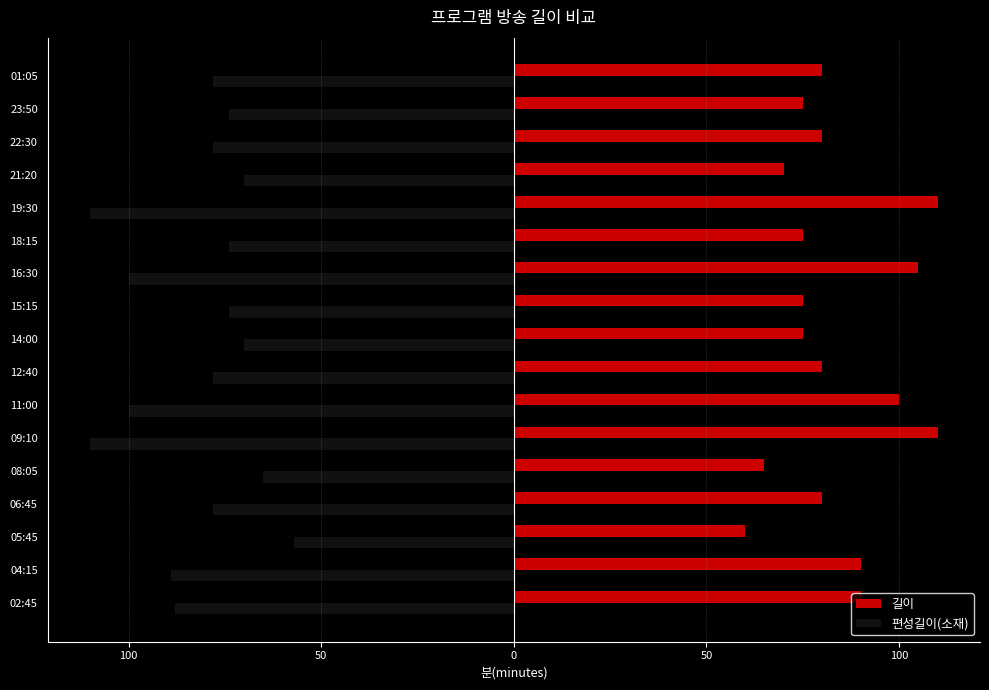

Which series has the largest total across all categories?

길이